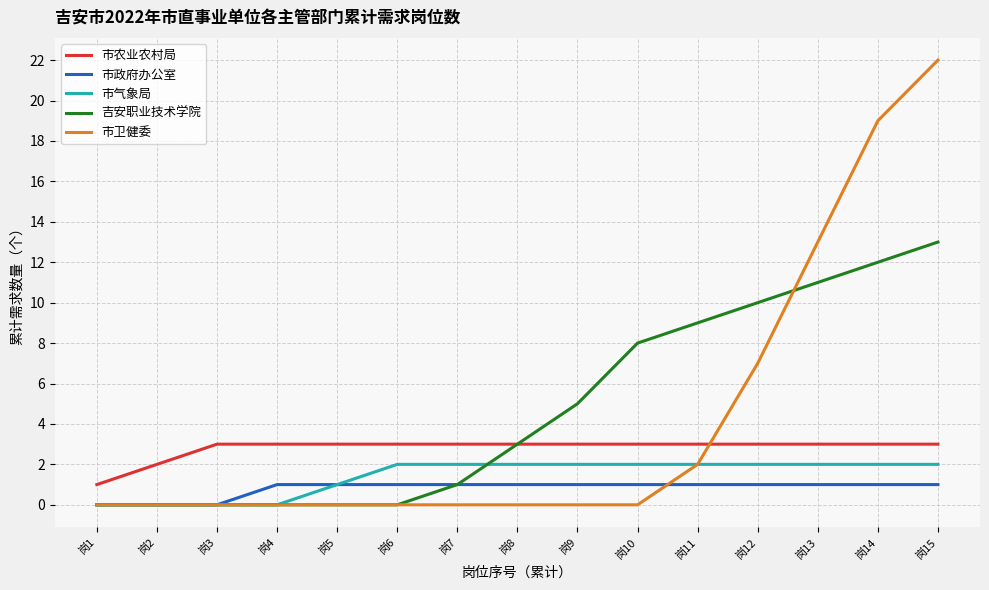

At which category does the chart reach its peak across all series?

岗15